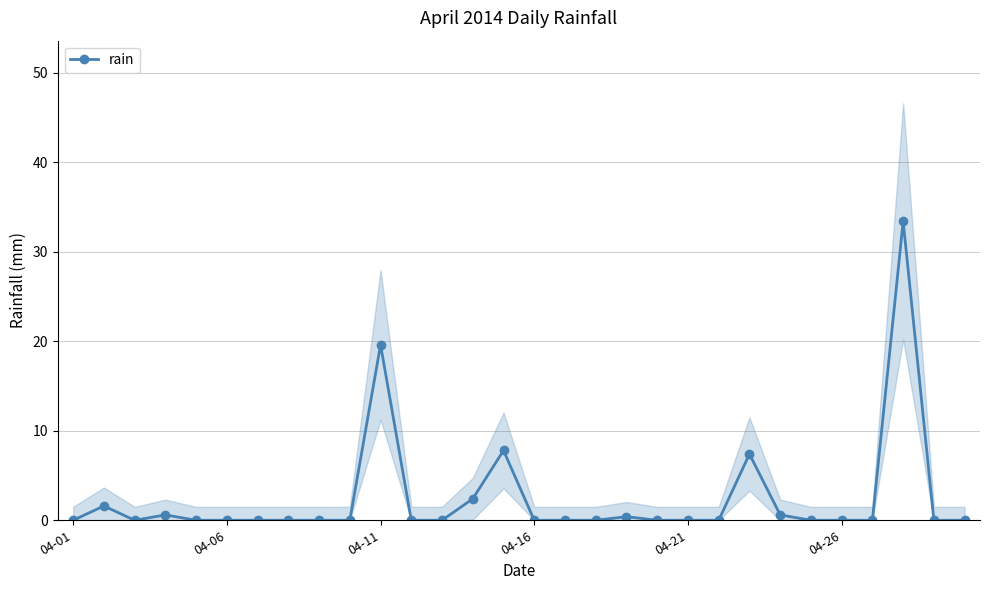

Is this an area chart (filled region under the line)?

No